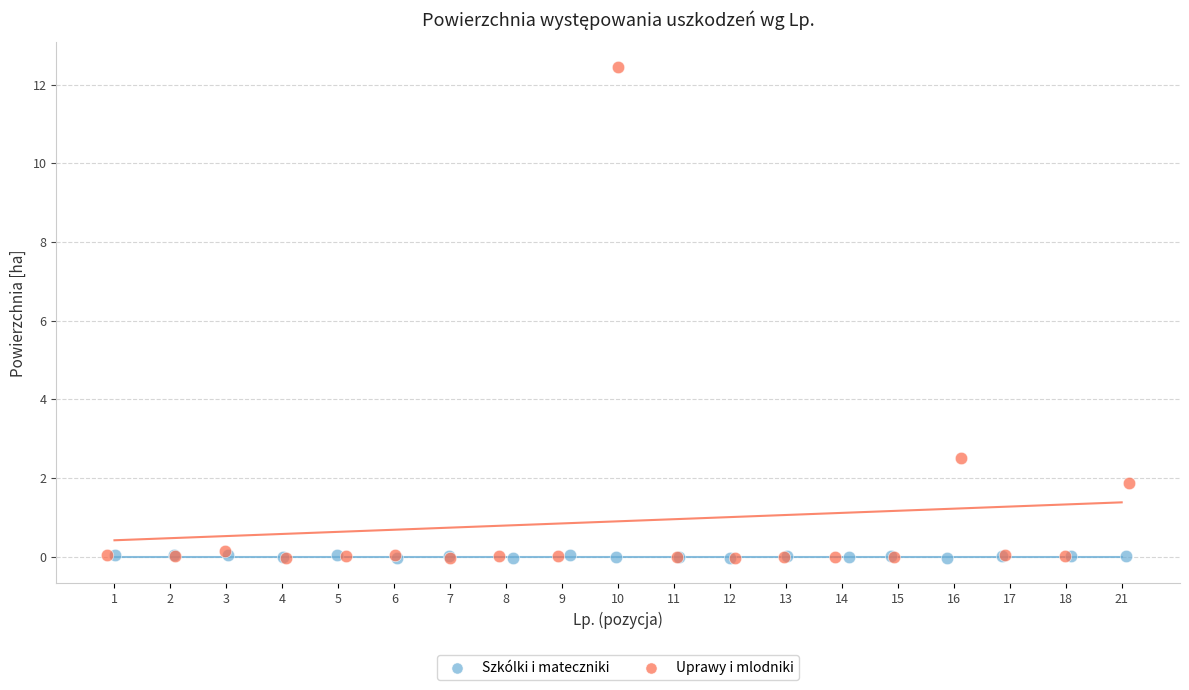

Which series reaches the maximum Y coordinate?

Uprawy i mlodniki